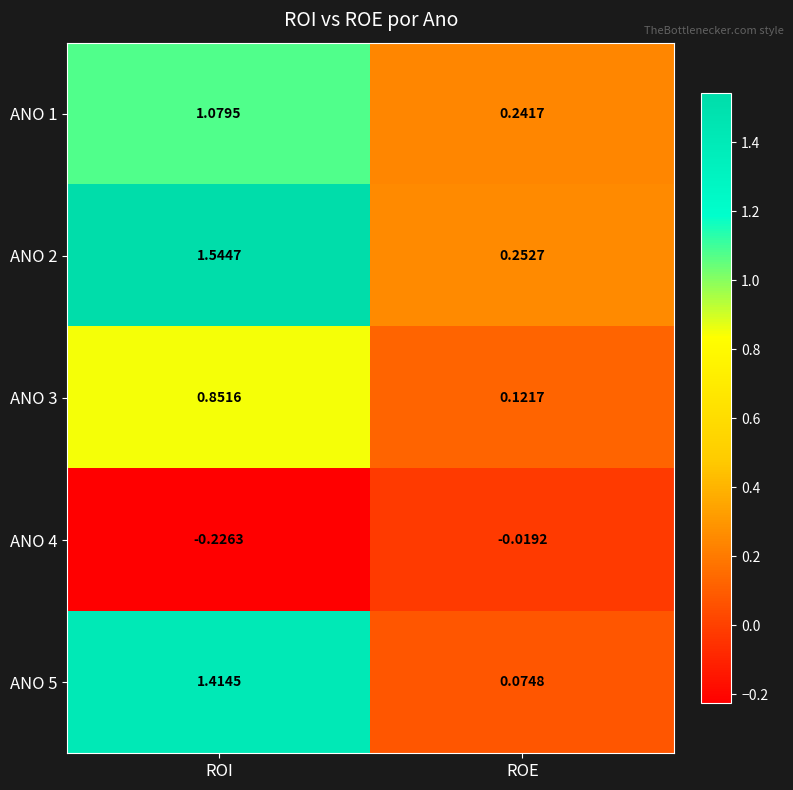

At which category does the chart reach its peak across all series?

ROI